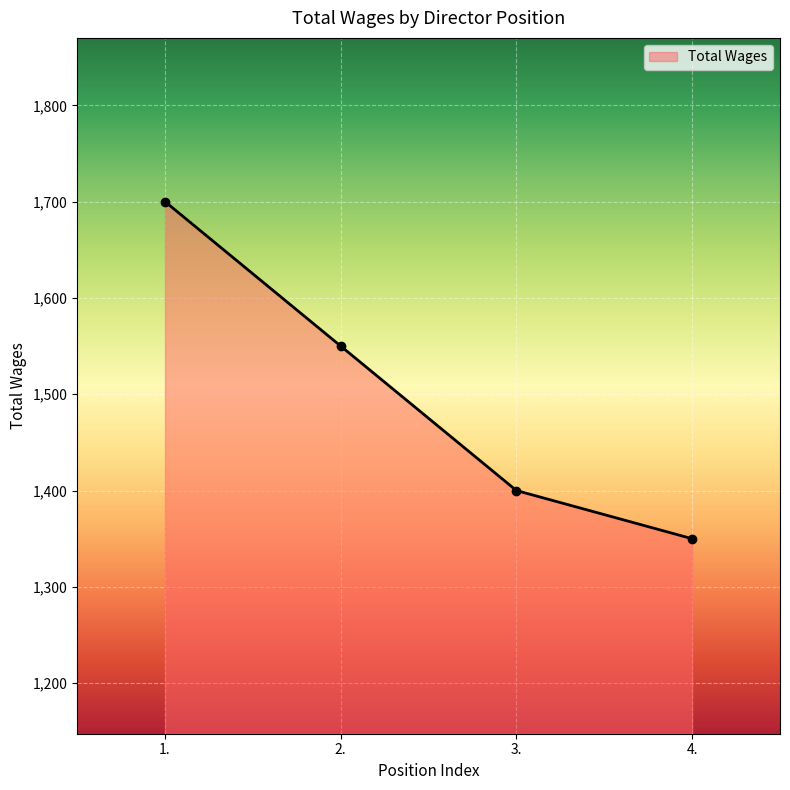

True or false: the data shows 1700 at 1..

True